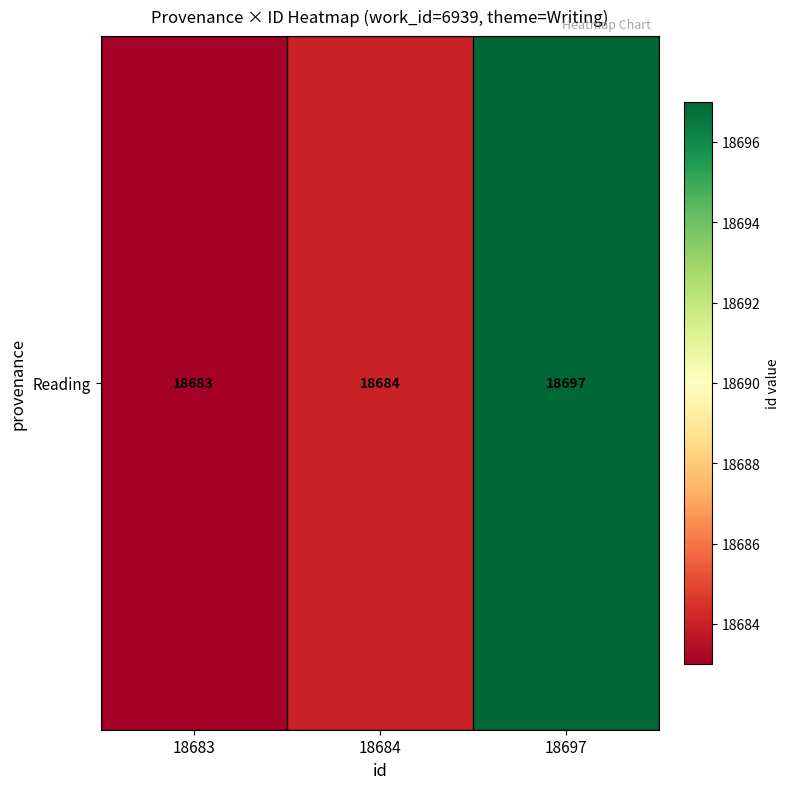

Read the value at 18697, to the nearest 10.

18700